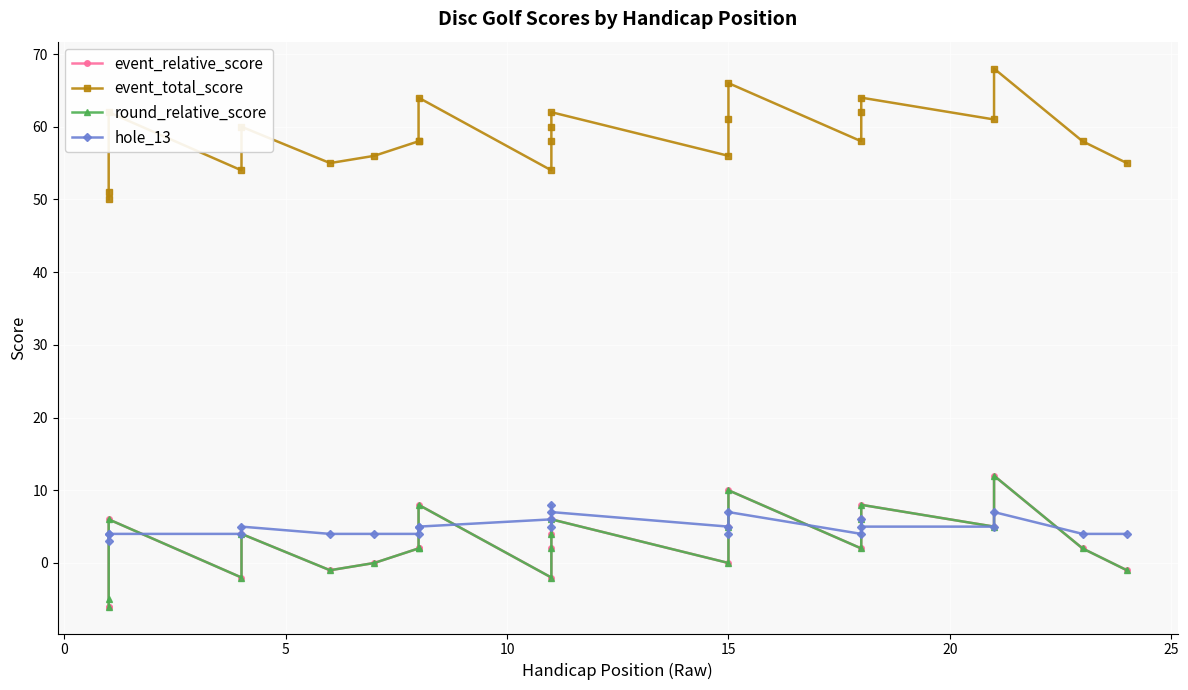

At which label does event_relative_score reach its peak?

21